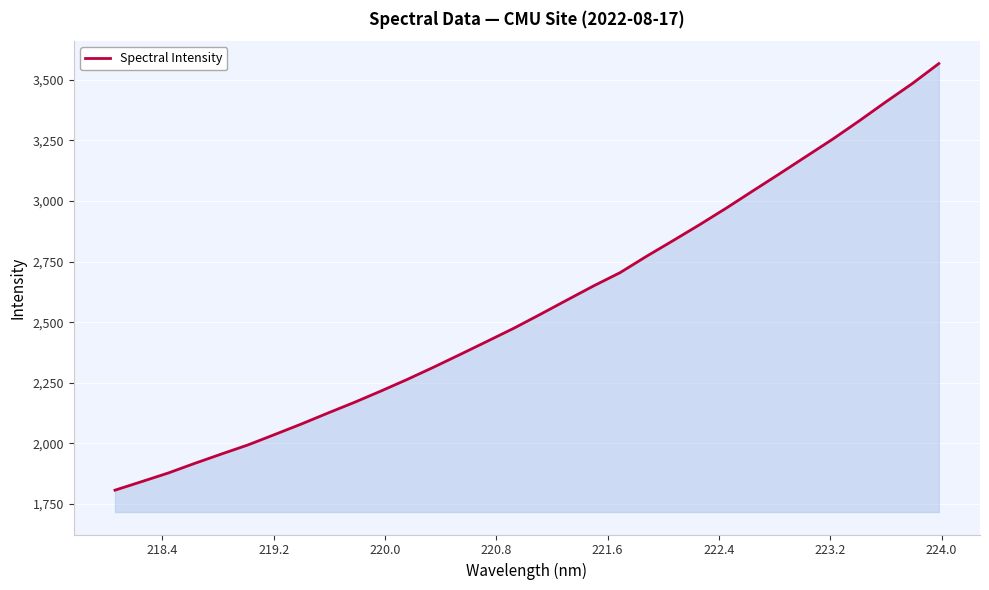

What is the maximum value shown in the chart?

3566.5